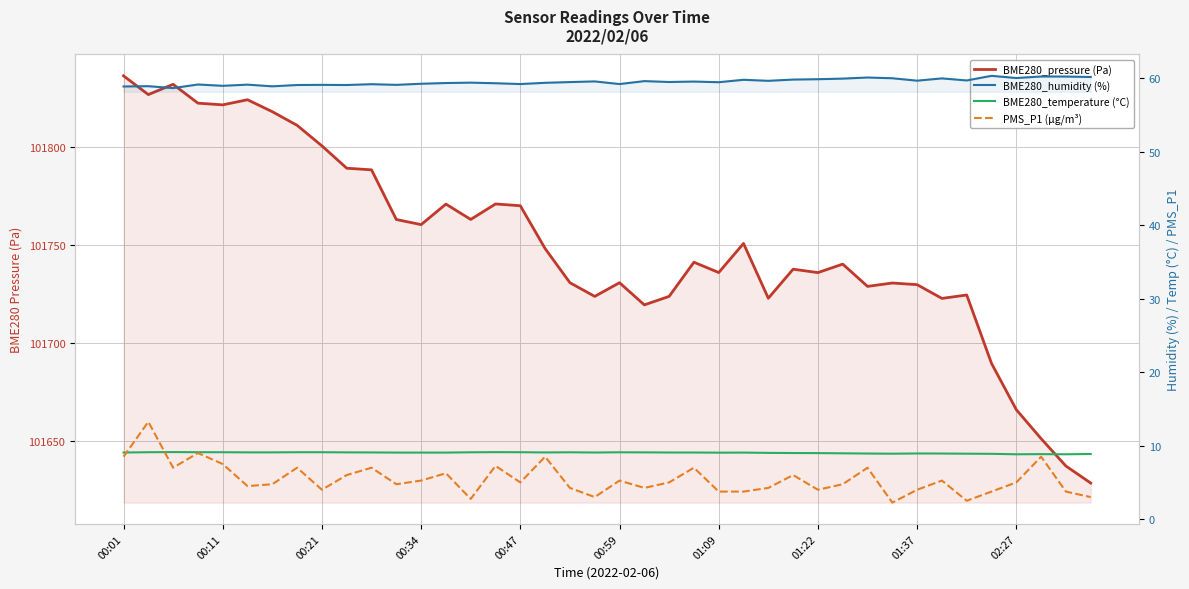

What is the difference between the highest and lowest values at 30?

101721.8